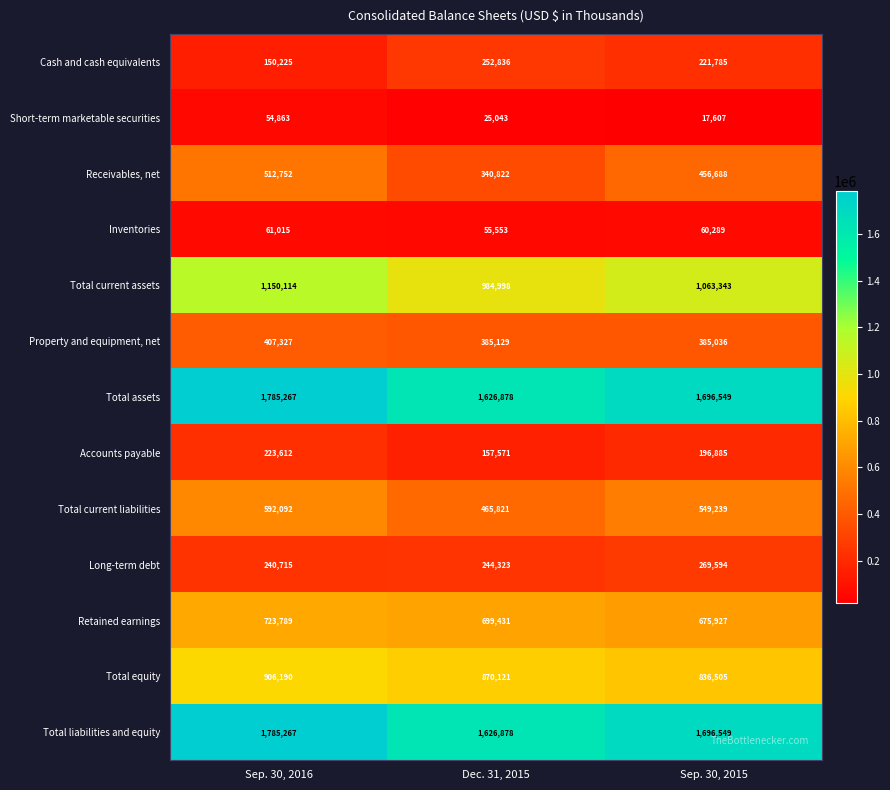

What is the sum of all Total assets values?

5108694